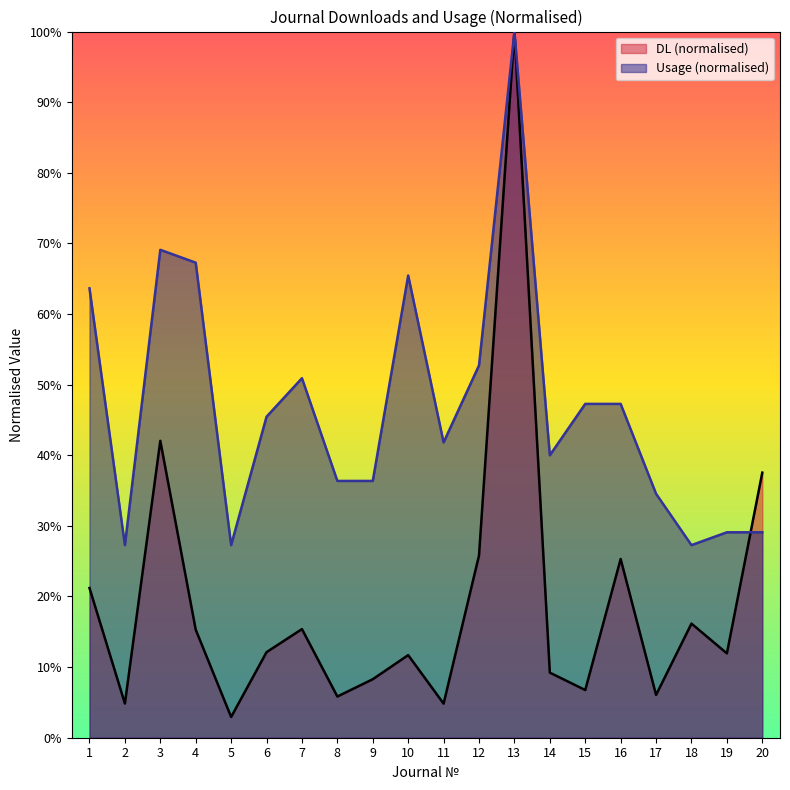

Which series has the largest total across all categories?

Usage (normalised)